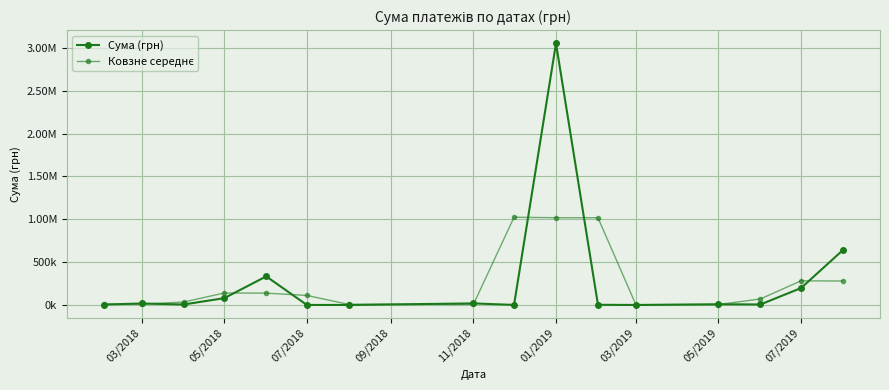

What is the value of the Сума (грн) point at the 11th from the left?

2997.6